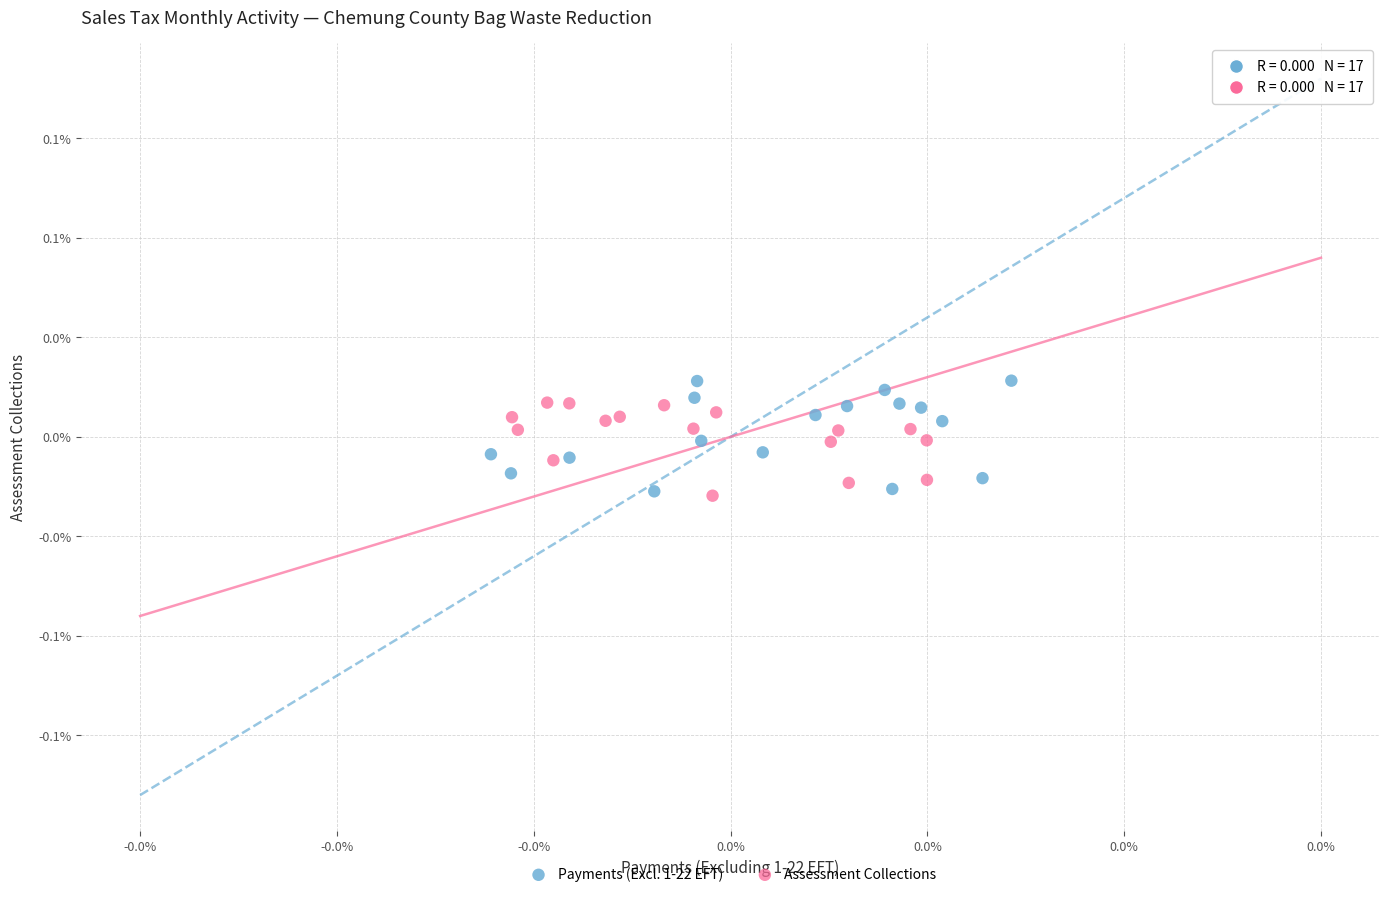

What are all the series names shown in the legend?

Payments (Excl. 1-22 EFT), Assessment Collections